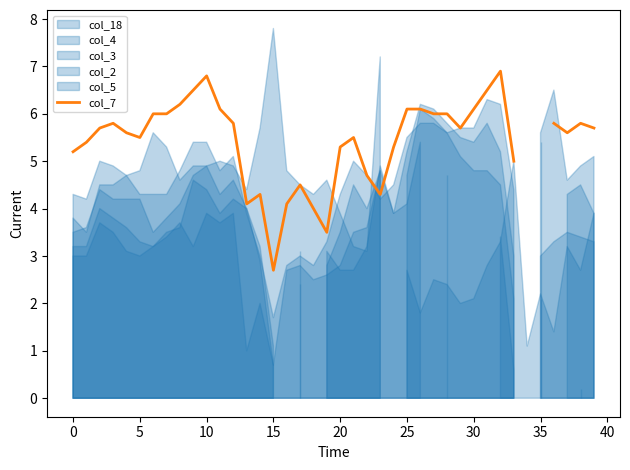

Approximately how many times larger is the value at 16 compared to 31?

0.6